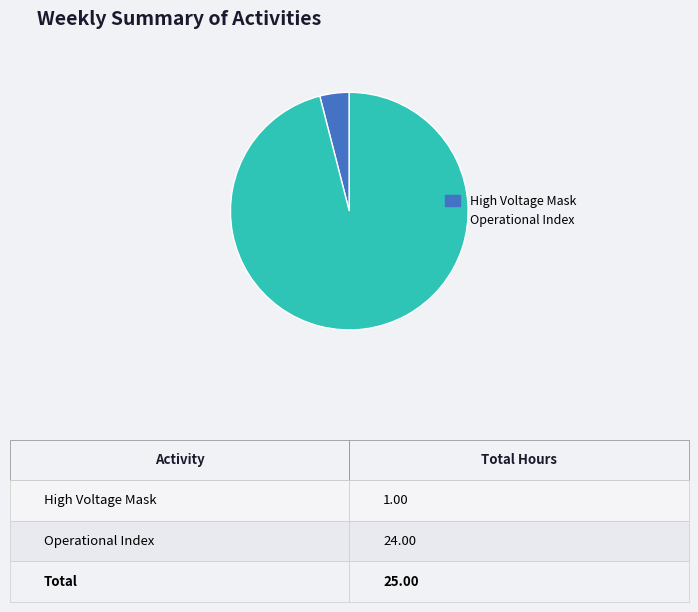

Is there any slice that represents more than half of the pie?

Yes